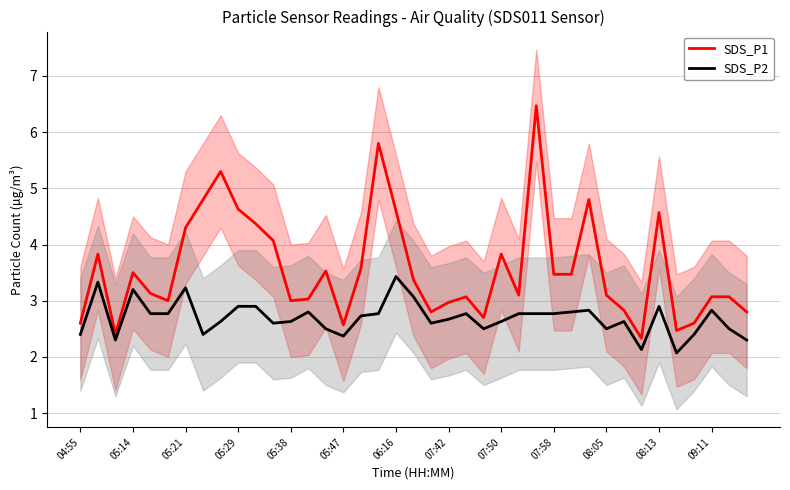

What is the minimum value for SDS_P1?

2.3